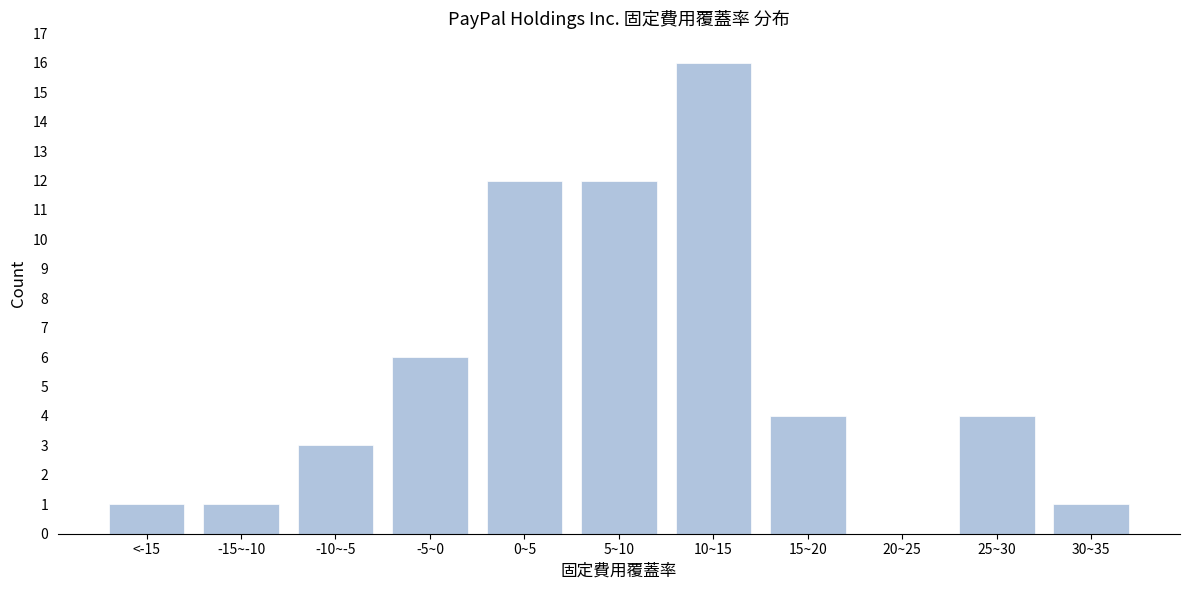

Reading left to right, extract all data points from this chart.

<-15=1	-15~-10=1	-10~-5=3	-5~0=6	0~5=12	5~10=12	10~15=16	15~20=4	20~25=0	25~30=4	30~35=1